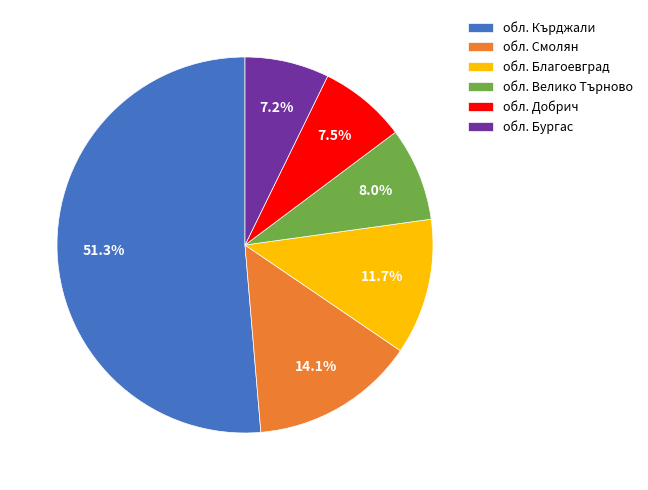

Which has a higher value, обл. Бургас or обл. Велико Търново?

обл. Велико Търново